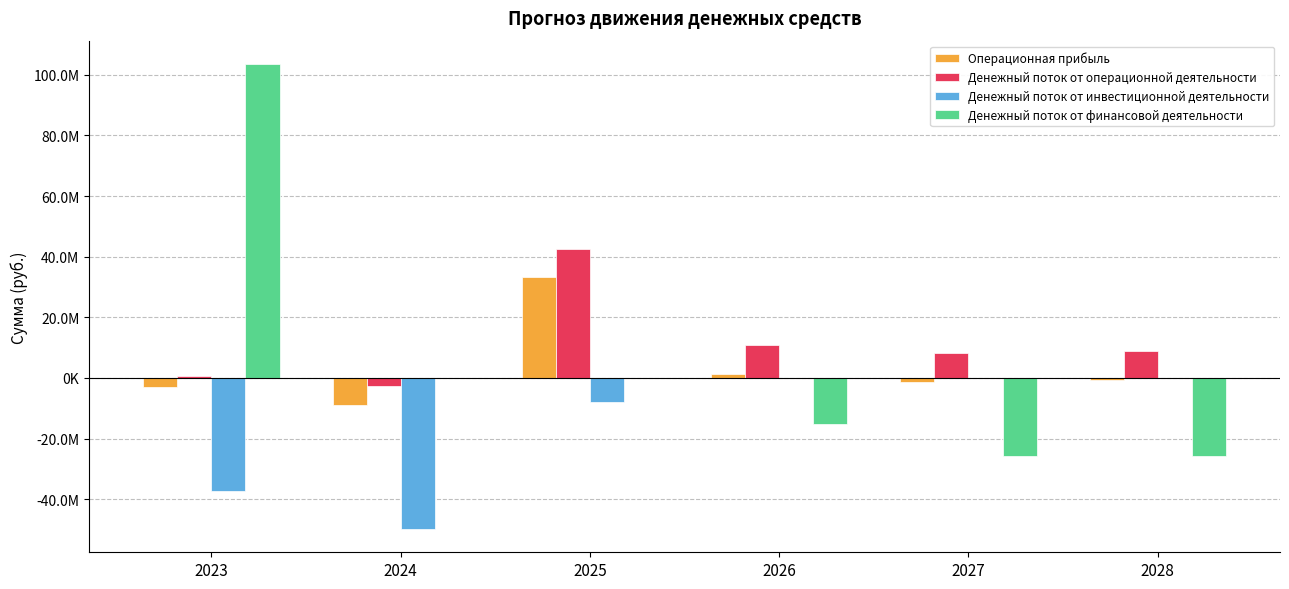

What is the smallest value displayed?

-49840690.5